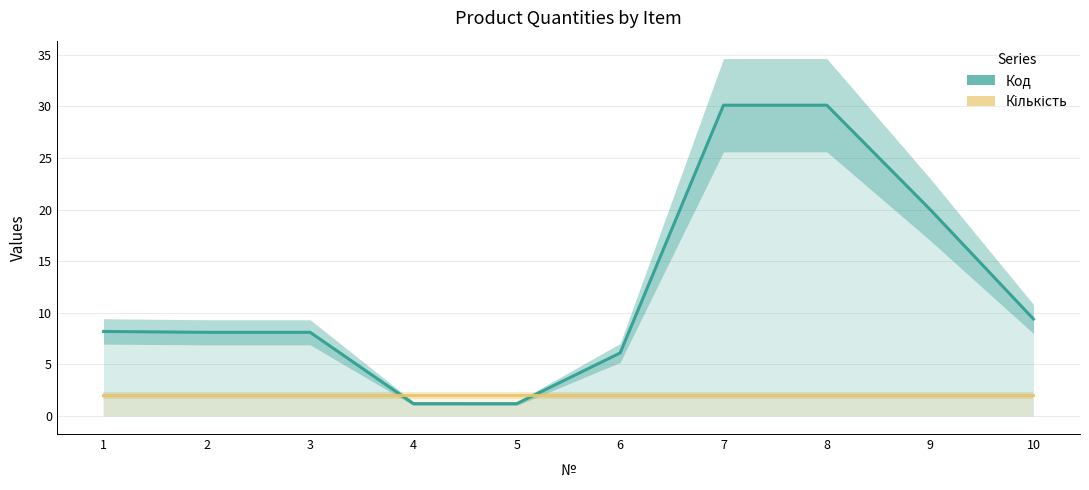

What is the value of the Код point at the 3rd from the left?

8.1